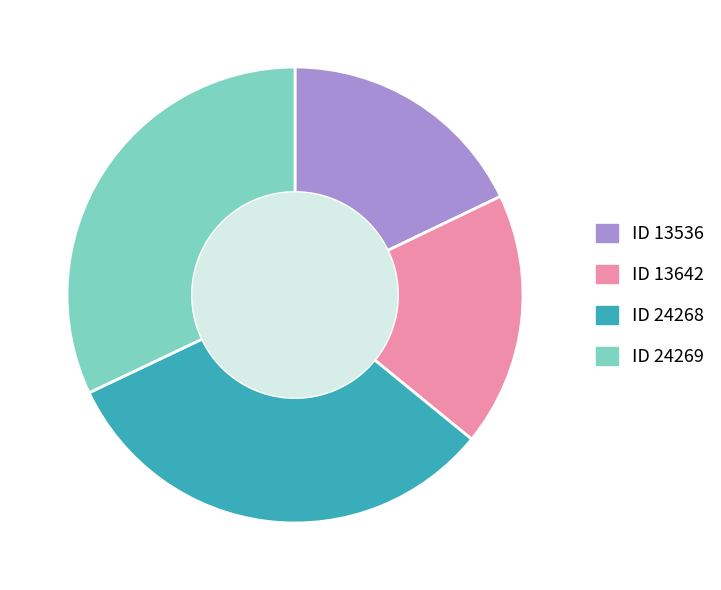

Is there any slice that represents more than half of the pie?

No